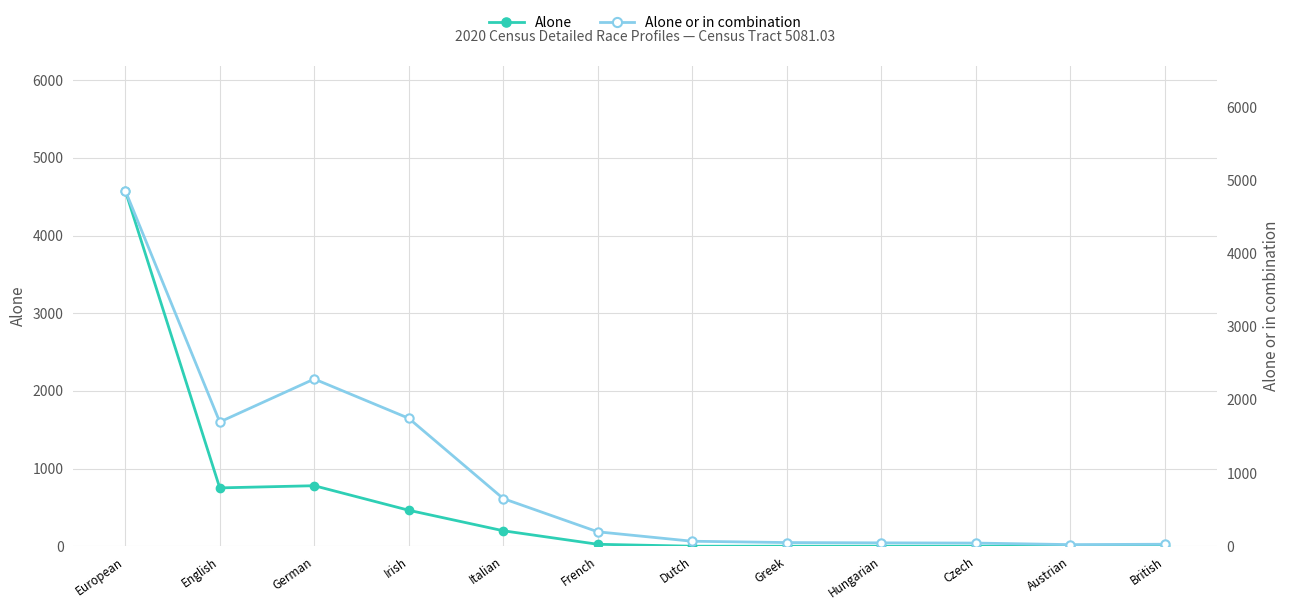

What is the difference between the highest and lowest values at English?

947